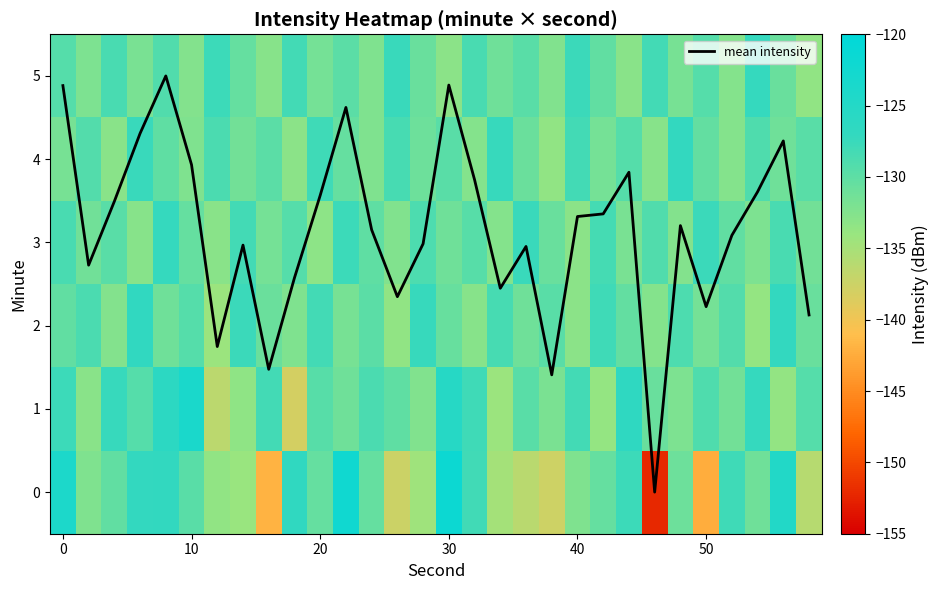

What is the maximum value for mean intensity?

5.0